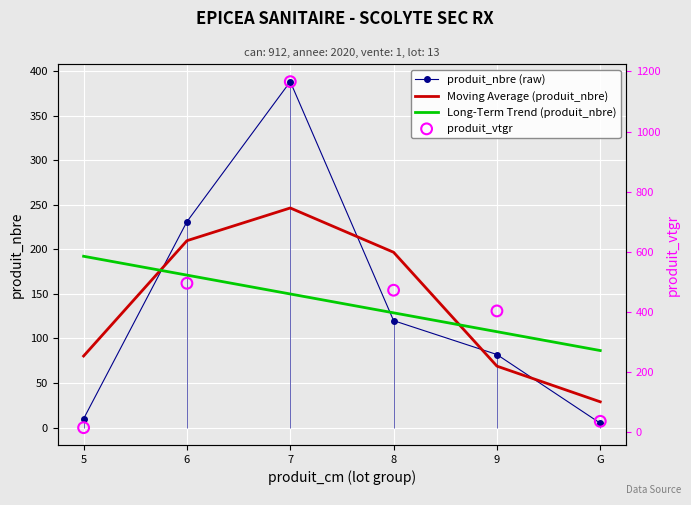

Is the value of Long-Term Trend (produit_nbre) at 8 greater than the value of produit_nbre (raw) at 7?

No